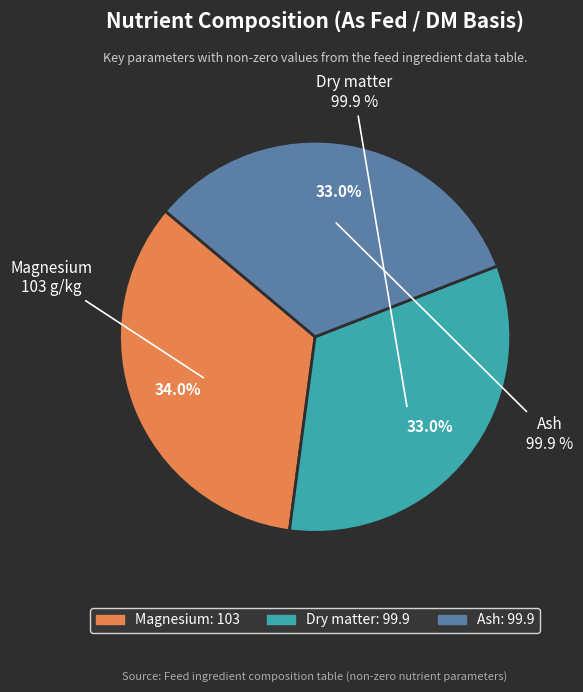

Between Magnesium and Ash, which is larger?

Magnesium